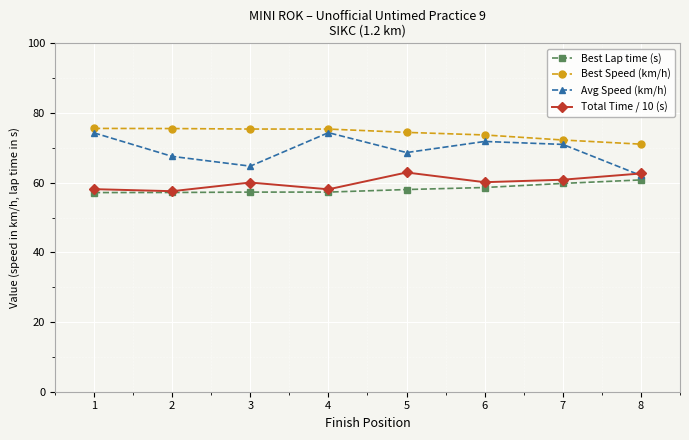

Which series has the largest range (max minus min)?

Avg Speed (km/h)